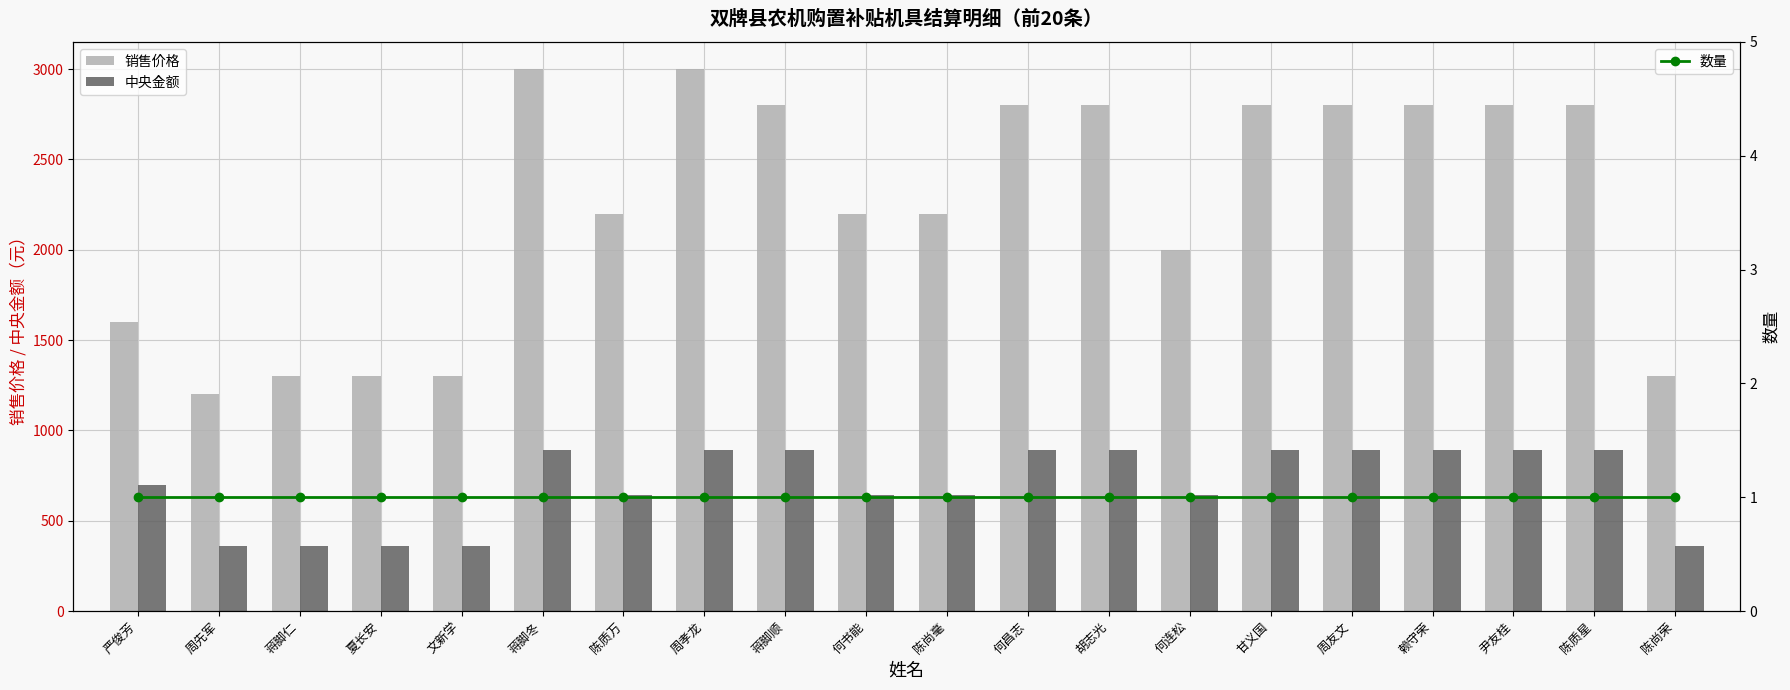

What is the sum of all 销售价格 values?

45000